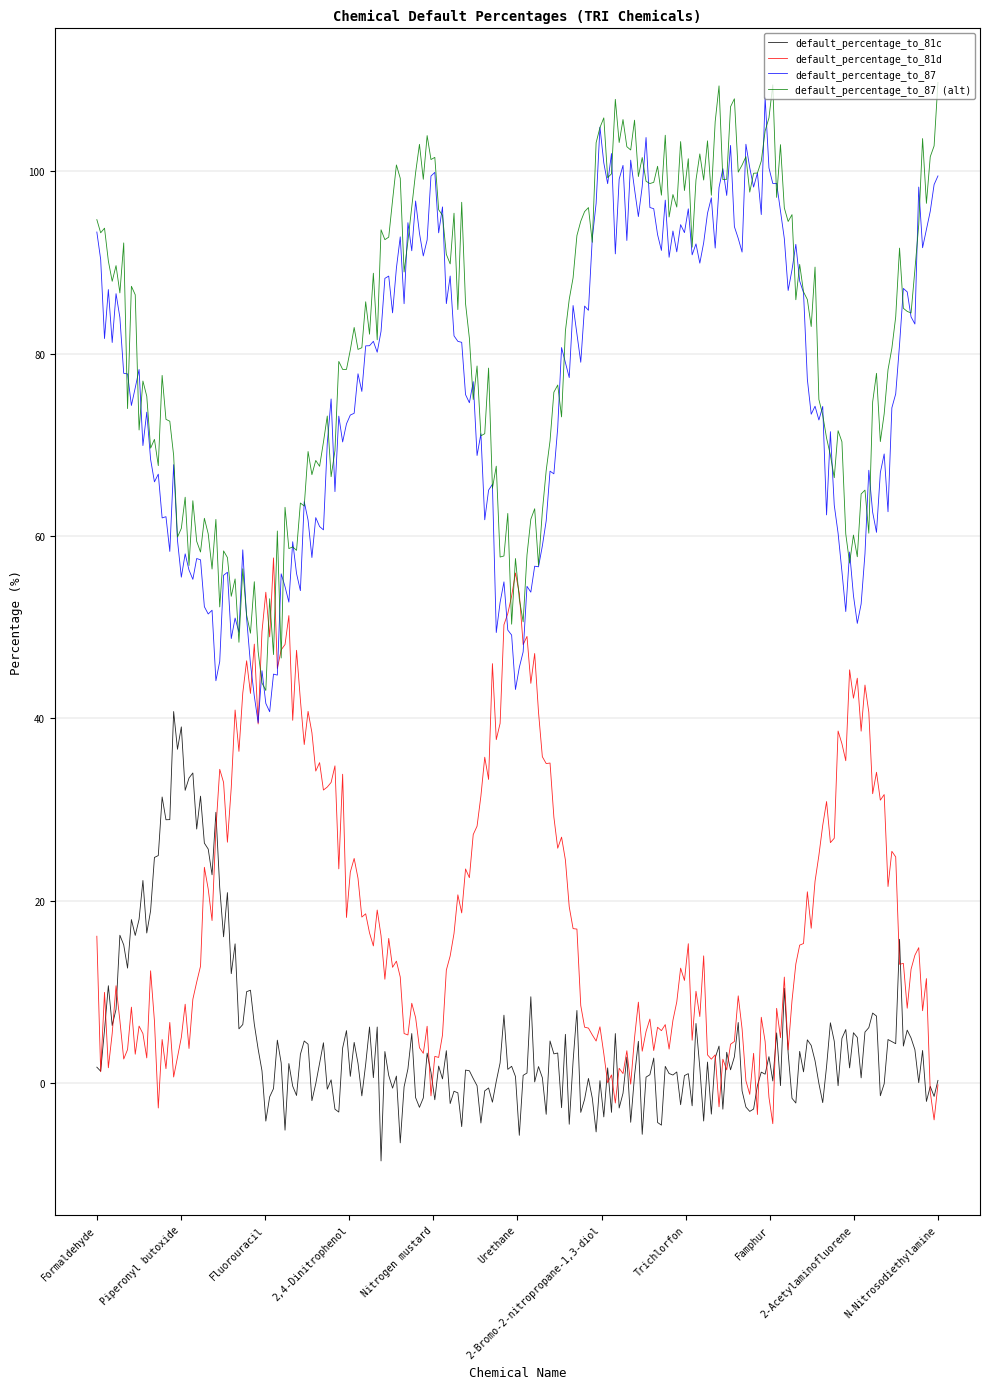

Which series has the largest total across all categories?

default_percentage_to_87 (alt)